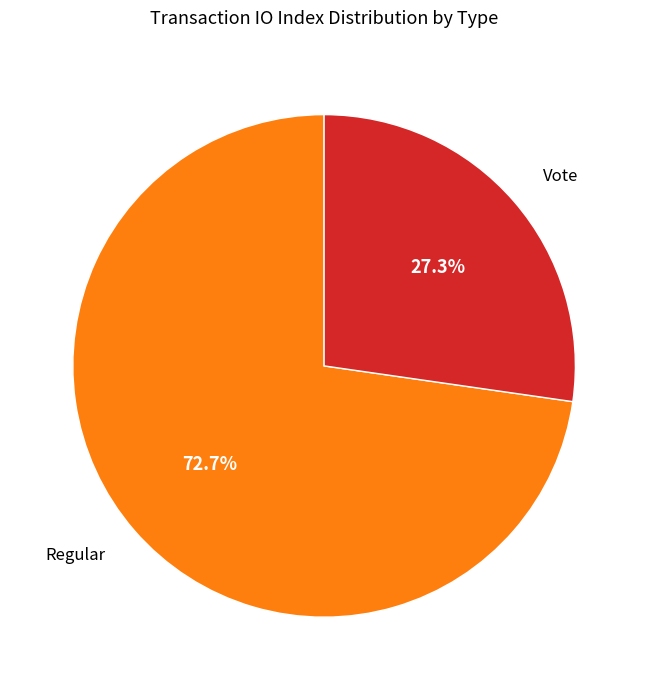

Is there any slice that represents more than half of the pie?

Yes